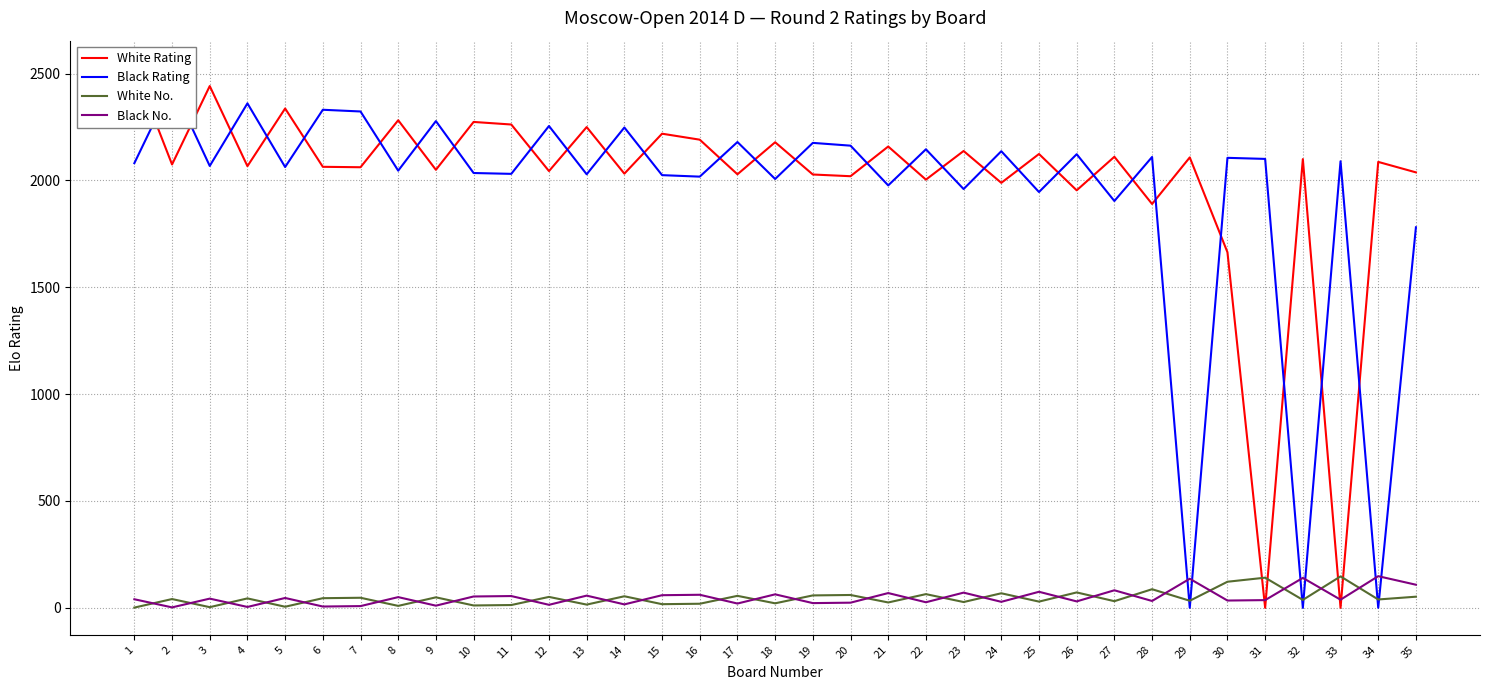

At which label does White Rating reach its minimum?

31